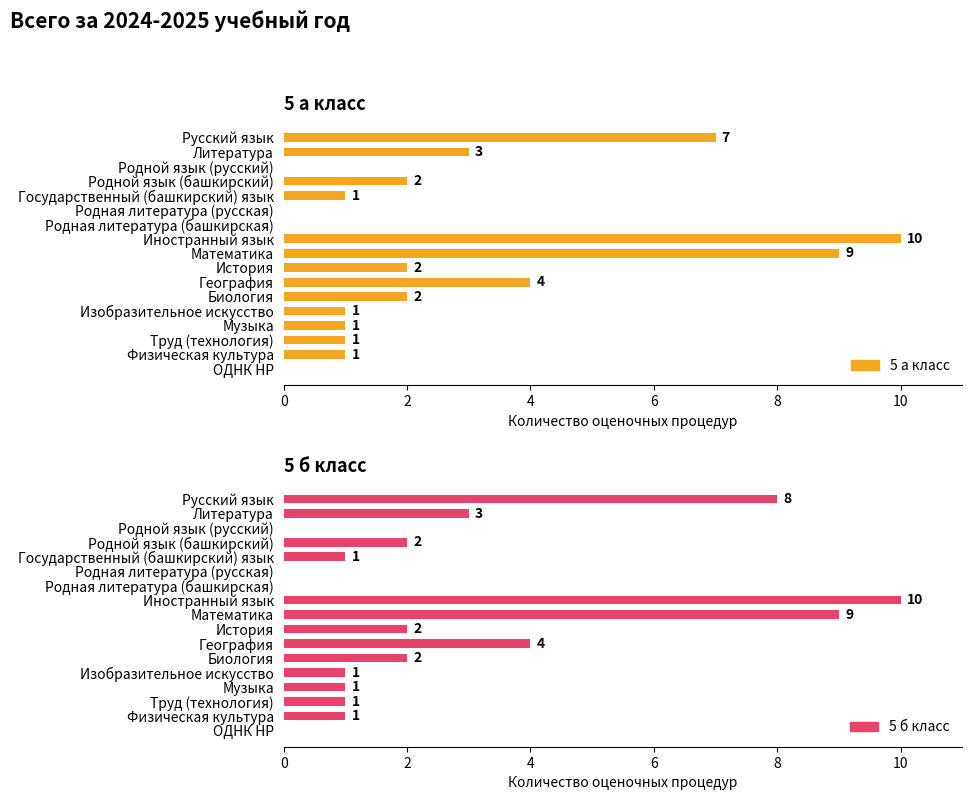

What is the value of the 5 а класс bar at the 1st from the left?

7